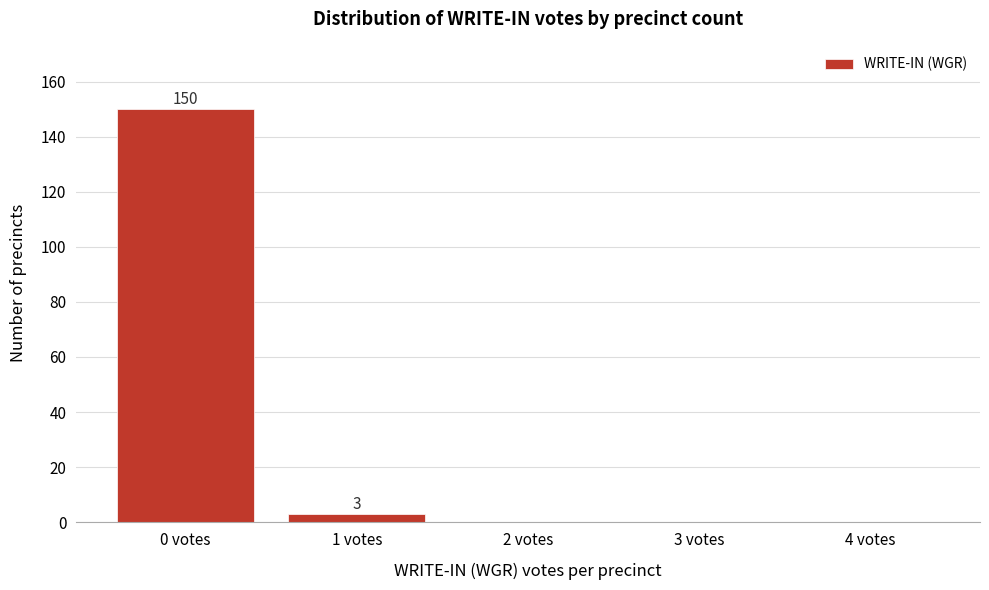

Reading right to left, list all the values displayed in this chart.

4 votes=0	3 votes=0	2 votes=0	1 votes=3	0 votes=150